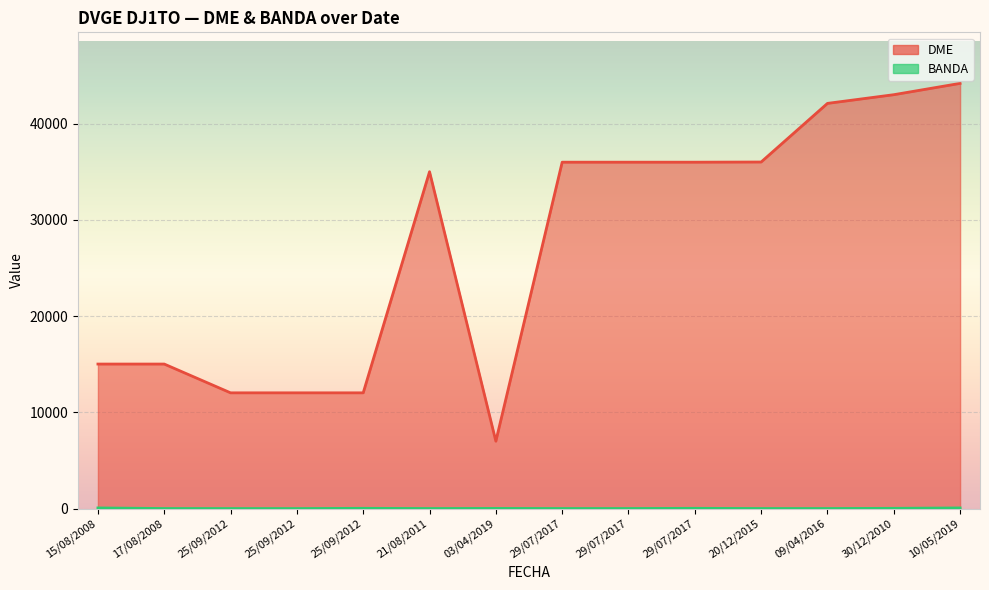

What is the value of the DME point at the 5th from the left?

12040